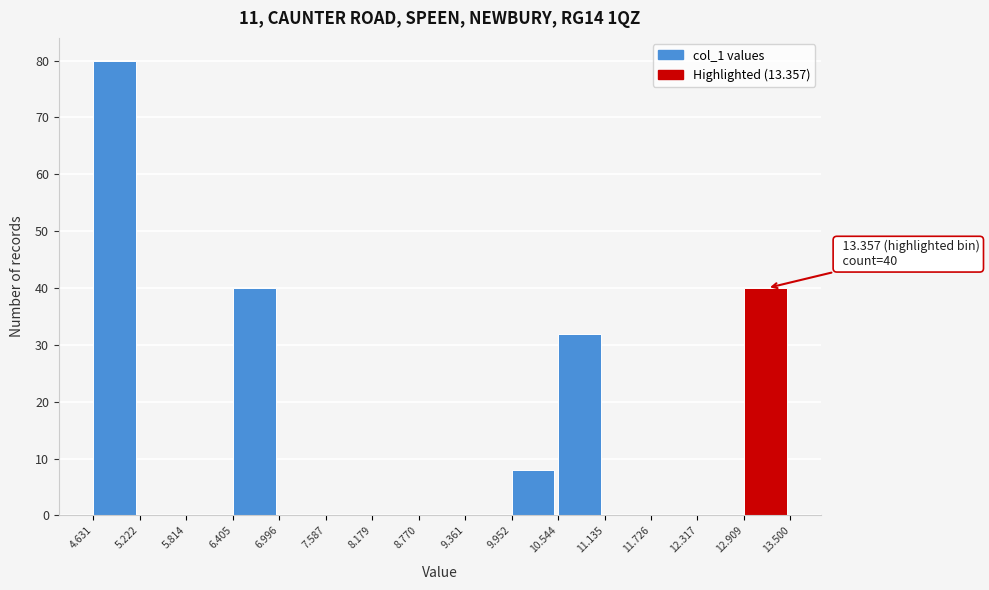

Which range on the x-axis has the tallest bar?

4.631 to 5.222